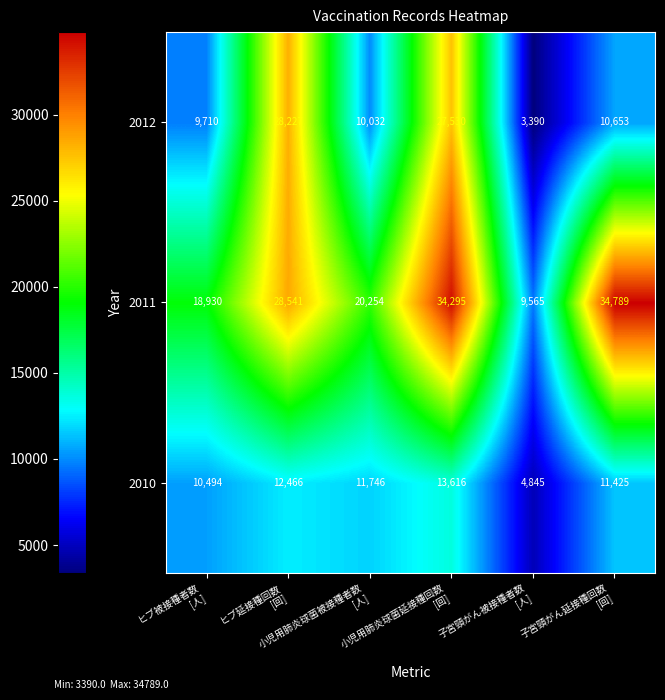

What is the smallest value displayed?

3390